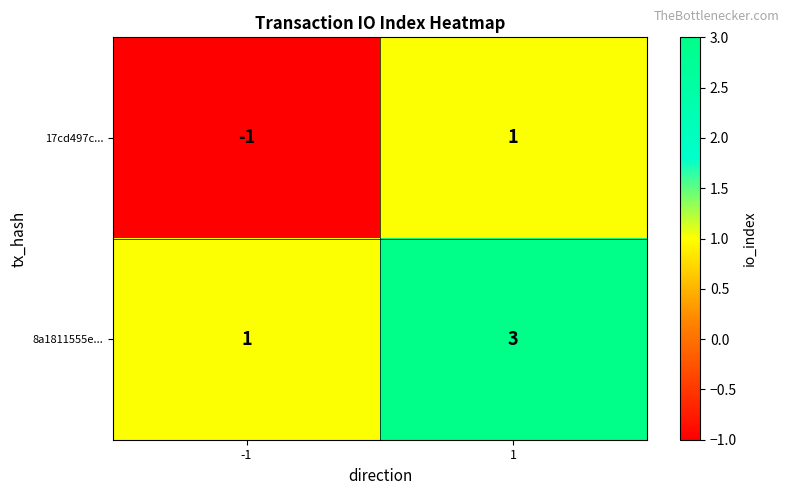

What is the sum of the 8a1811555e... values at 1 and -1?

4